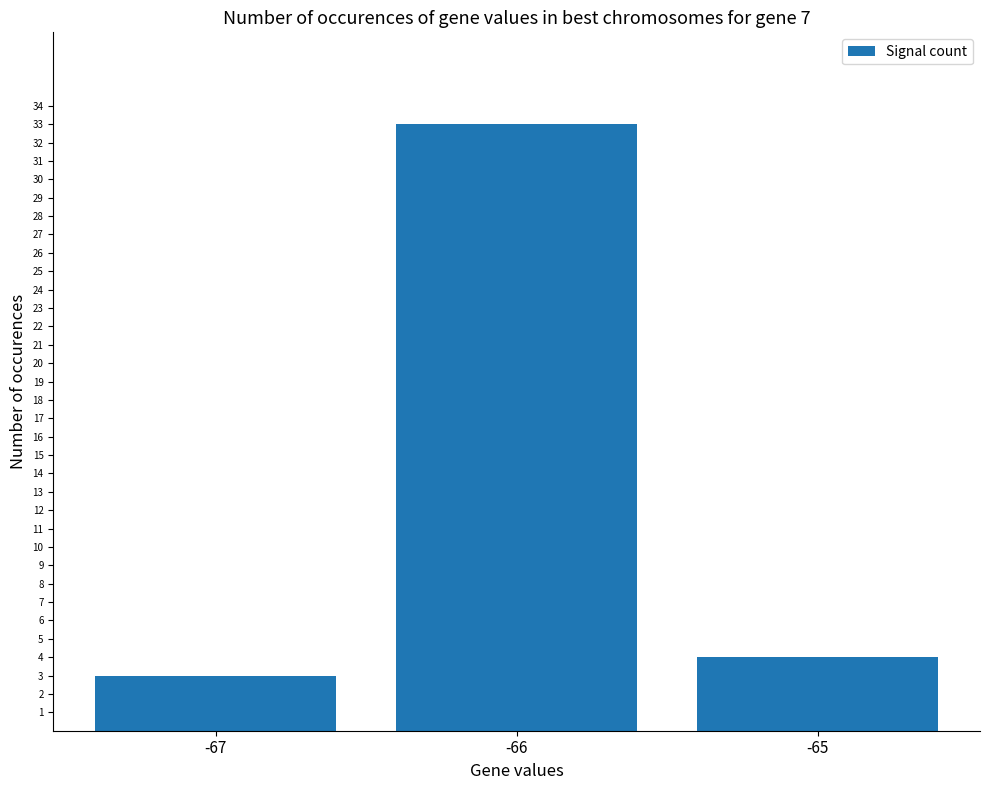

Reading right to left, list all the values displayed in this chart.

-65=4	-66=33	-67=3